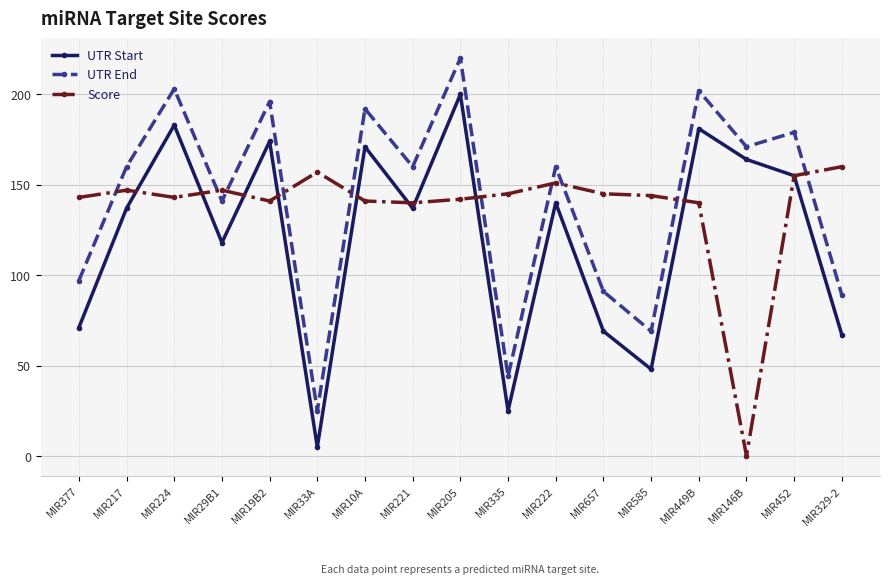

What is the difference between the maximum and minimum values in the Score series?

159.9